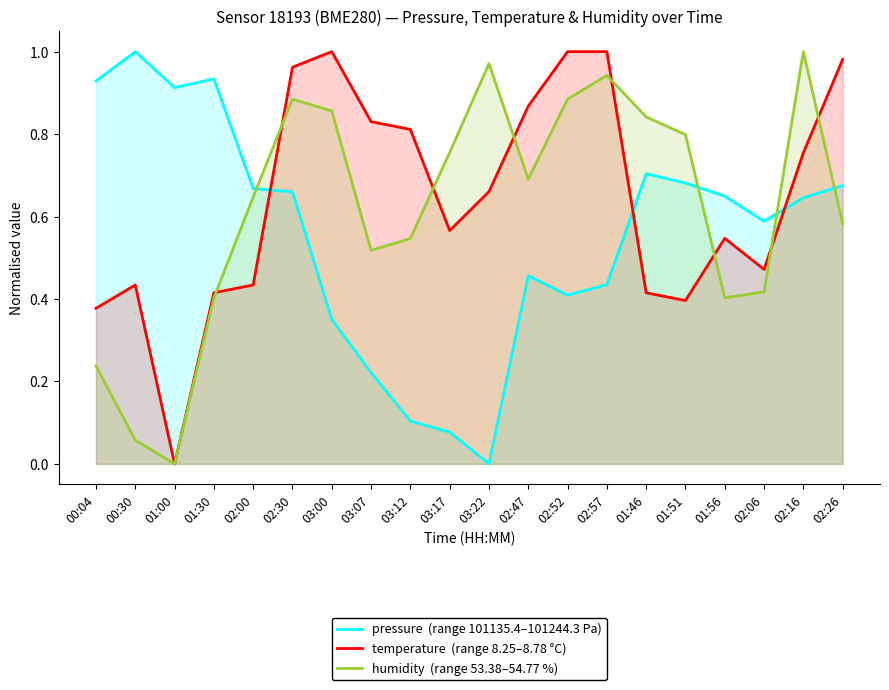

What is the value of the pressure  (range 101135.4–101244.3 Pa) point at the 1st from the left?

0.9